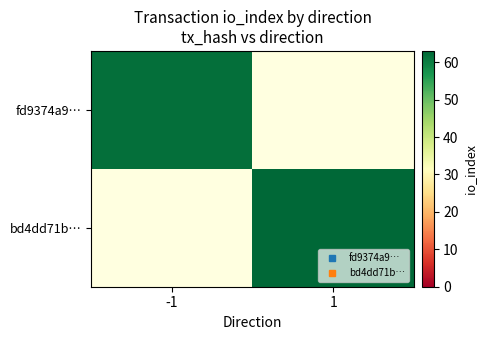

What is the minimum value shown in the chart?

62.0